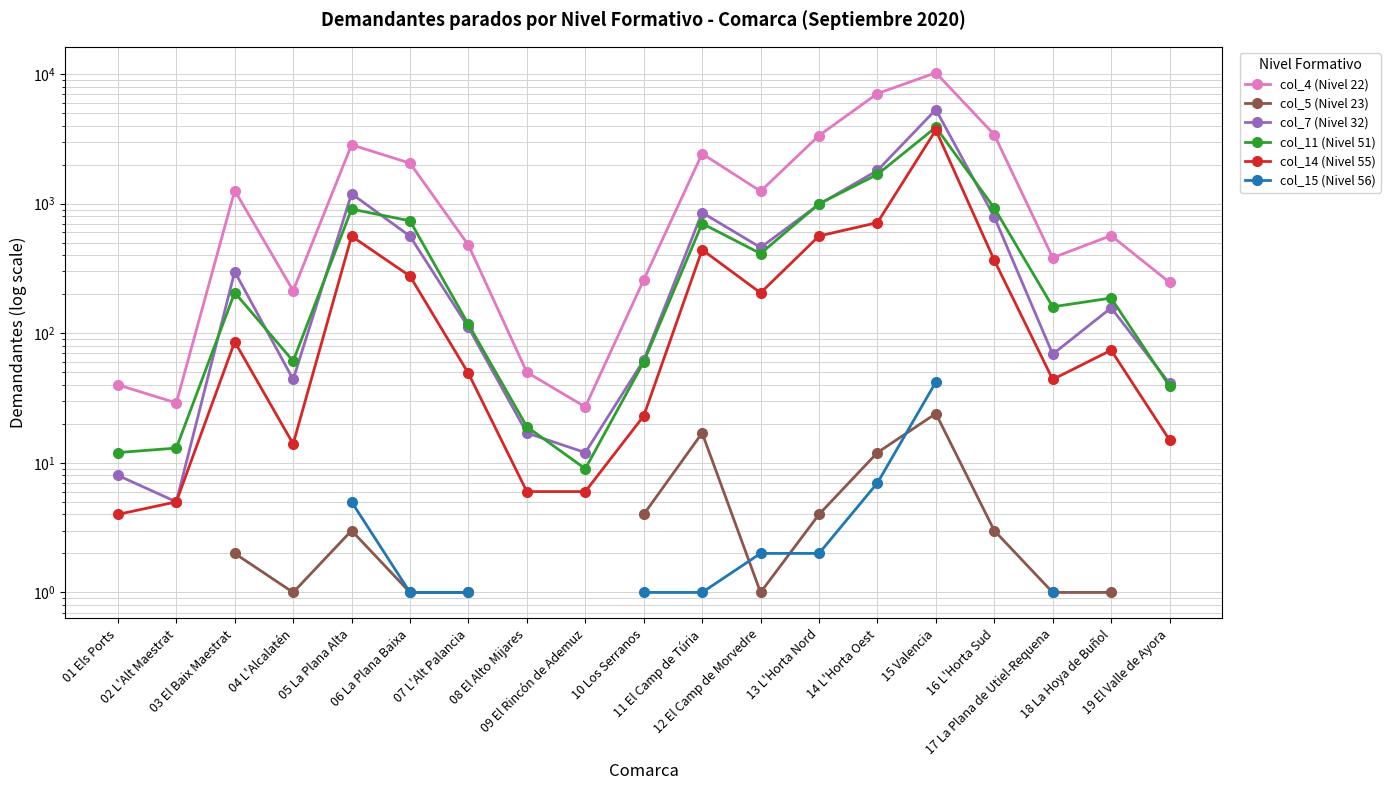

True or false: col_4 (Nivel 22) and col_15 (Nivel 56) intersect in this chart.

False